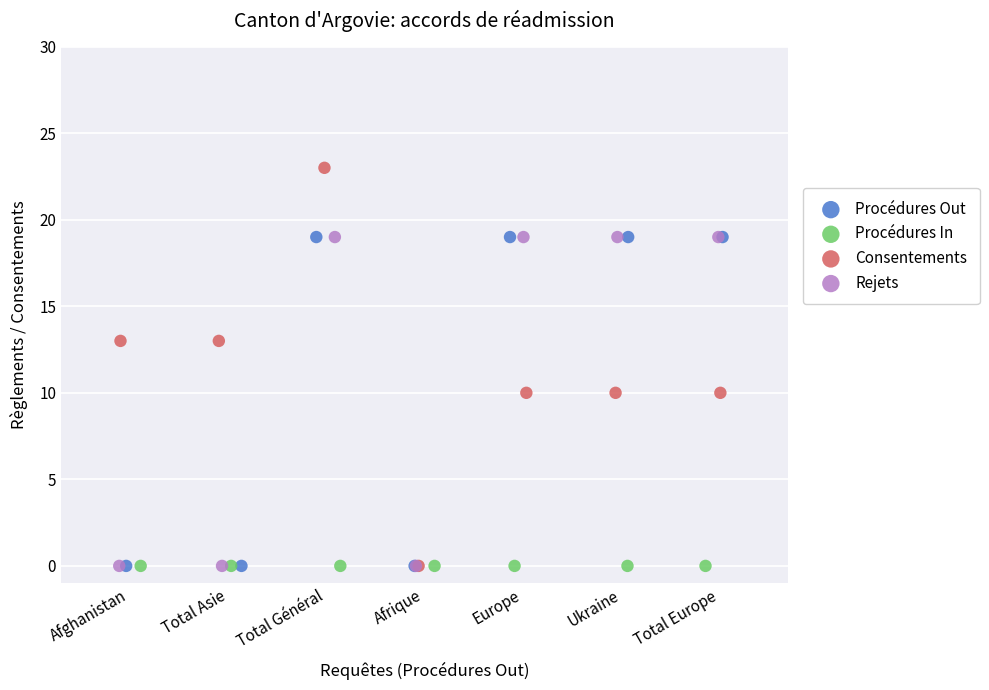

What are all the series names shown in the legend?

Procédures Out, Procédures In, Consentements, Rejets